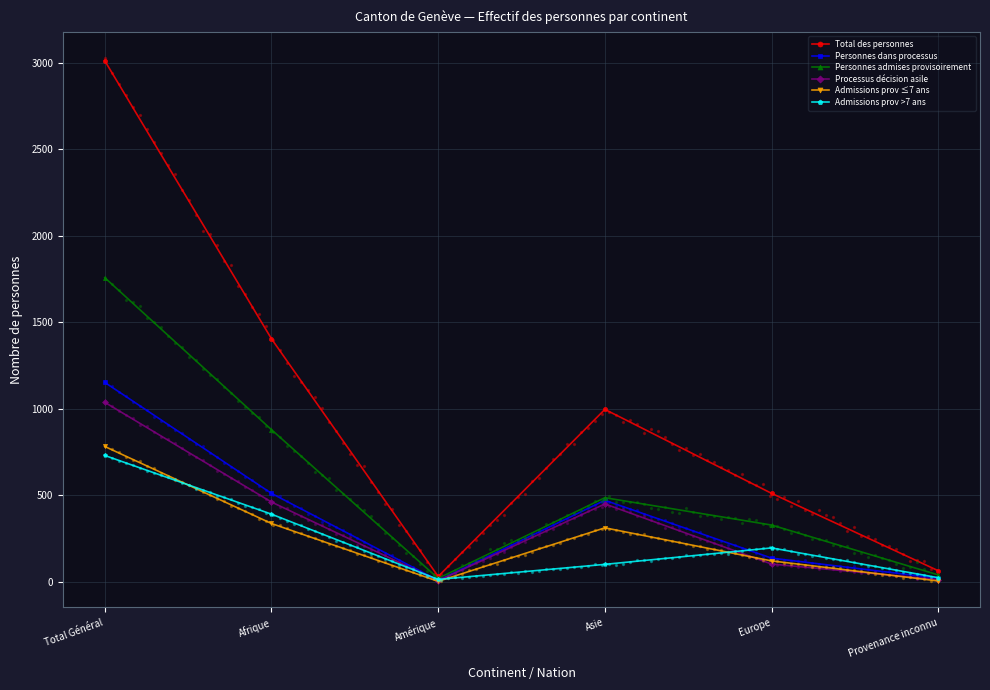

What are all the series names shown in the legend?

Total des personnes, Personnes dans processus, Personnes admises provisoirement, Processus décision asile, Admissions prov ≤7 ans, Admissions prov >7 ans